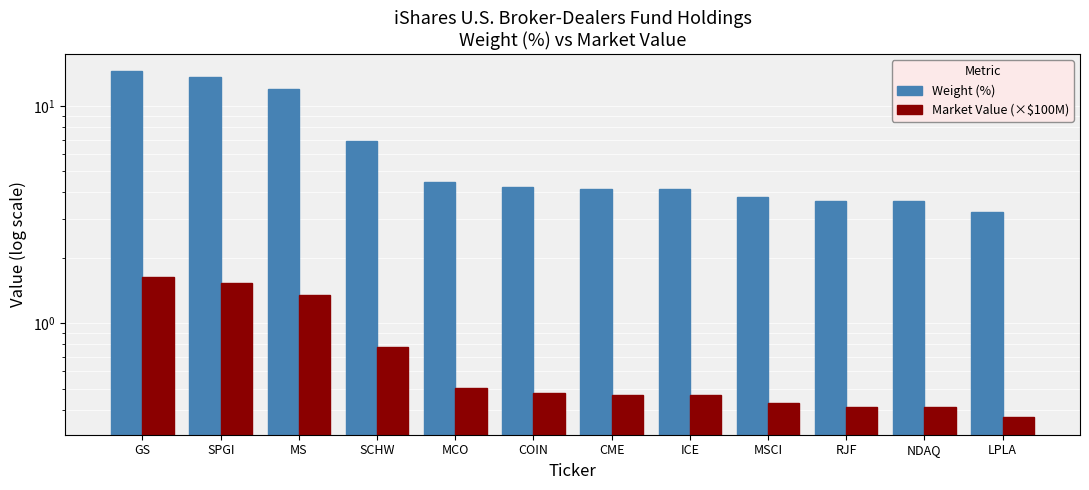

What is the approximate value of Weight (%) at MS?

11.9